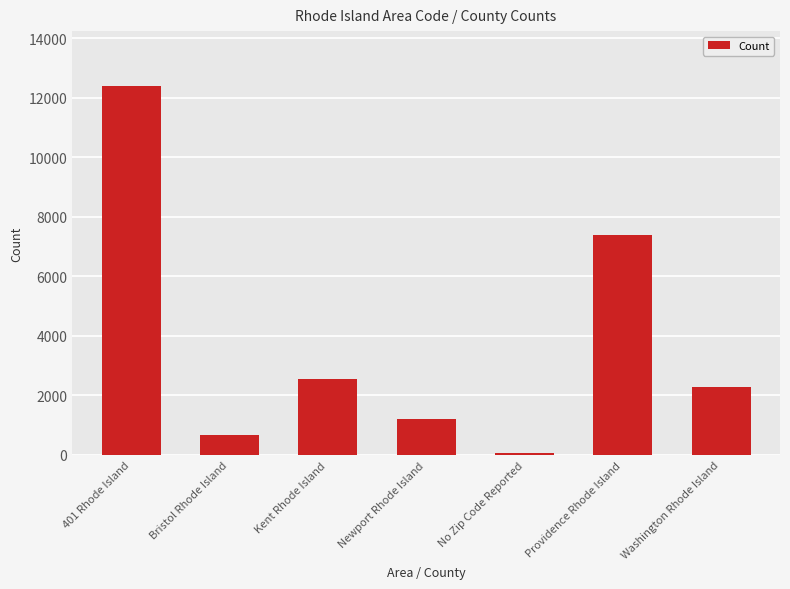

What is the label of the 6th bar from the right?

Bristol Rhode Island